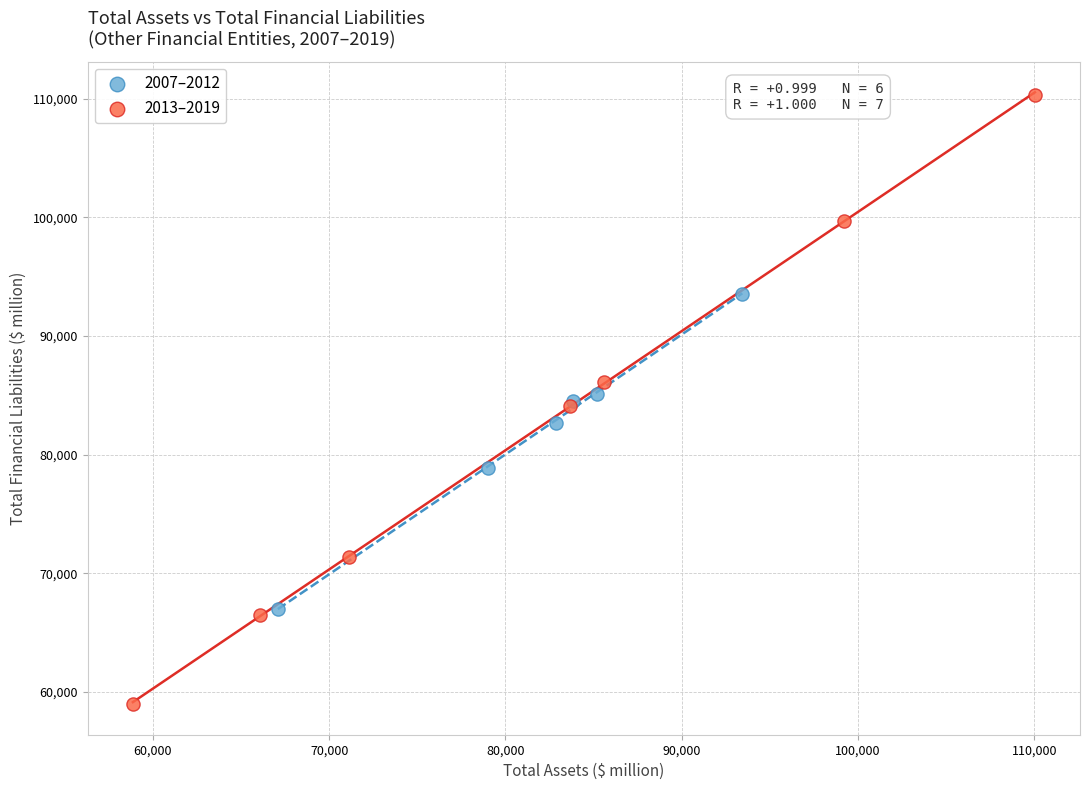

What are all the series names shown in the legend?

2007–2012, 2013–2019